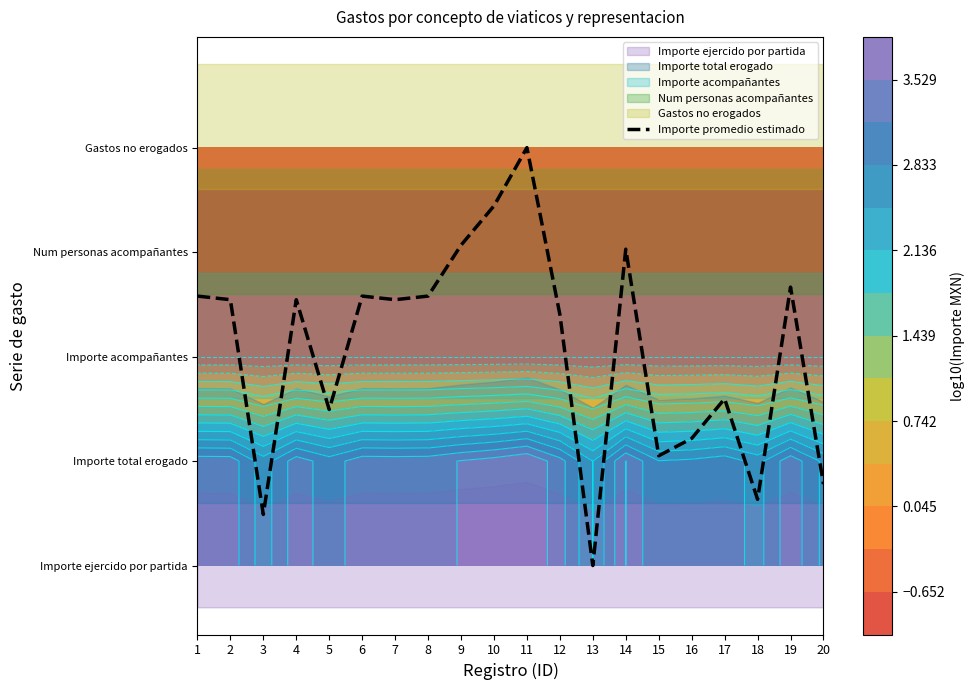

Is it true that the value at 17 is 1.6?

True